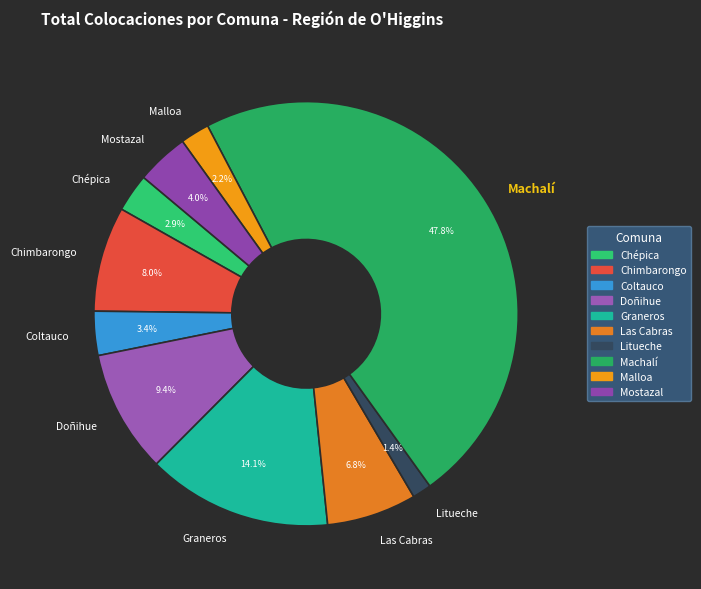

What is the smallest slice in the pie chart?

Litueche